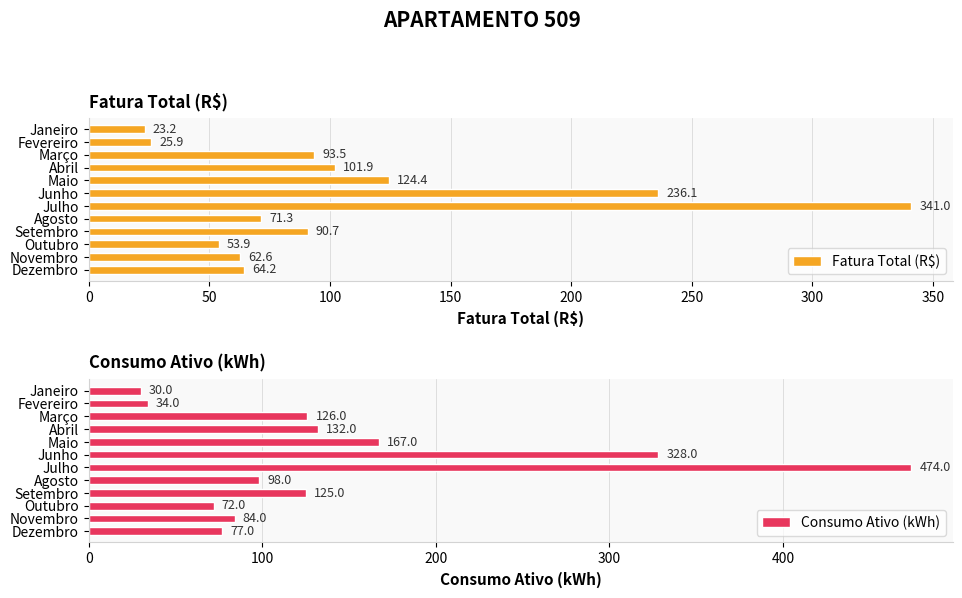

What is the average value of the Fatura Total (R$) series?

107.4